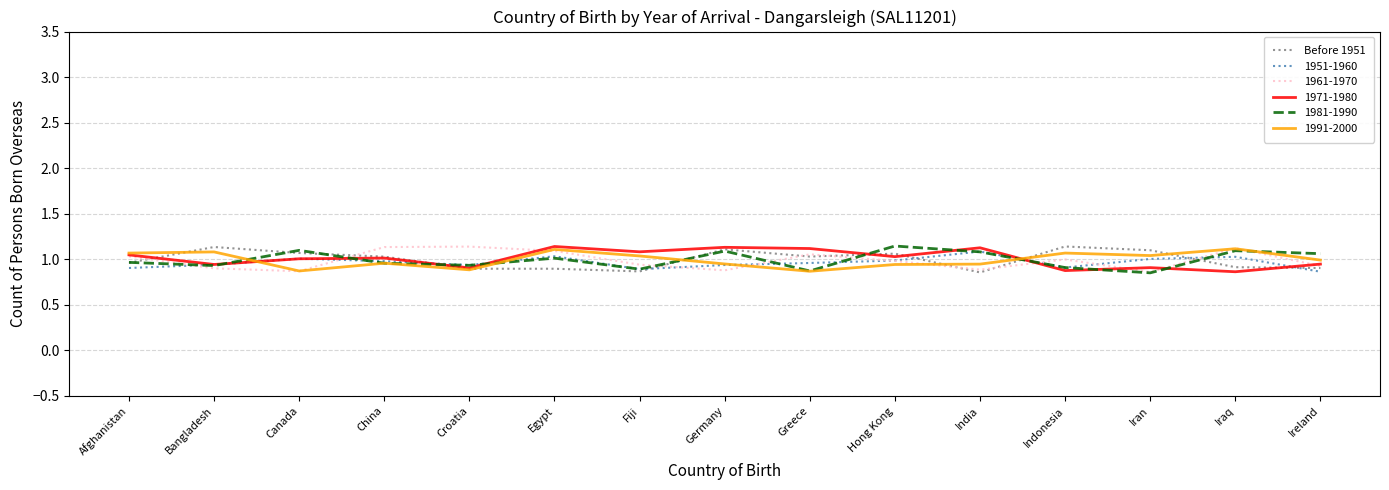

What is the difference between the highest and lowest values at Germany?

0.3